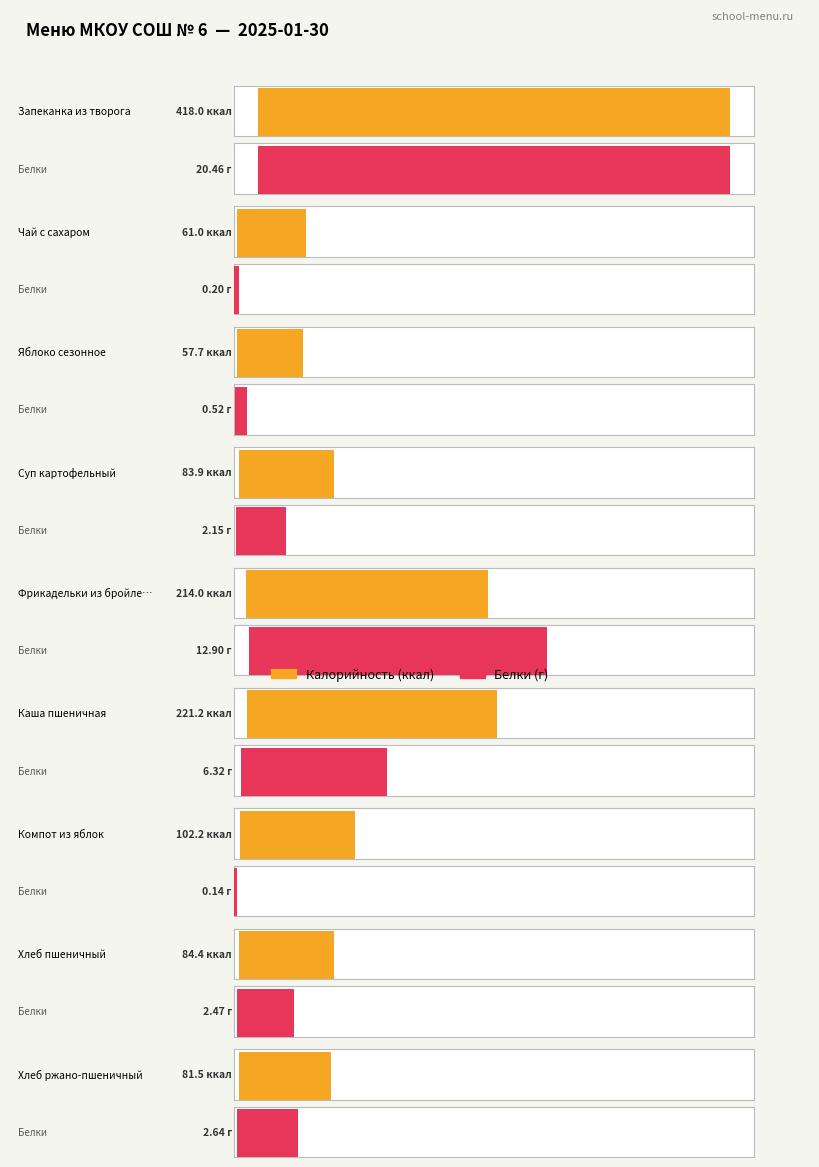

What is the spread (max minus min) of values at Суп картофельный?

81.7